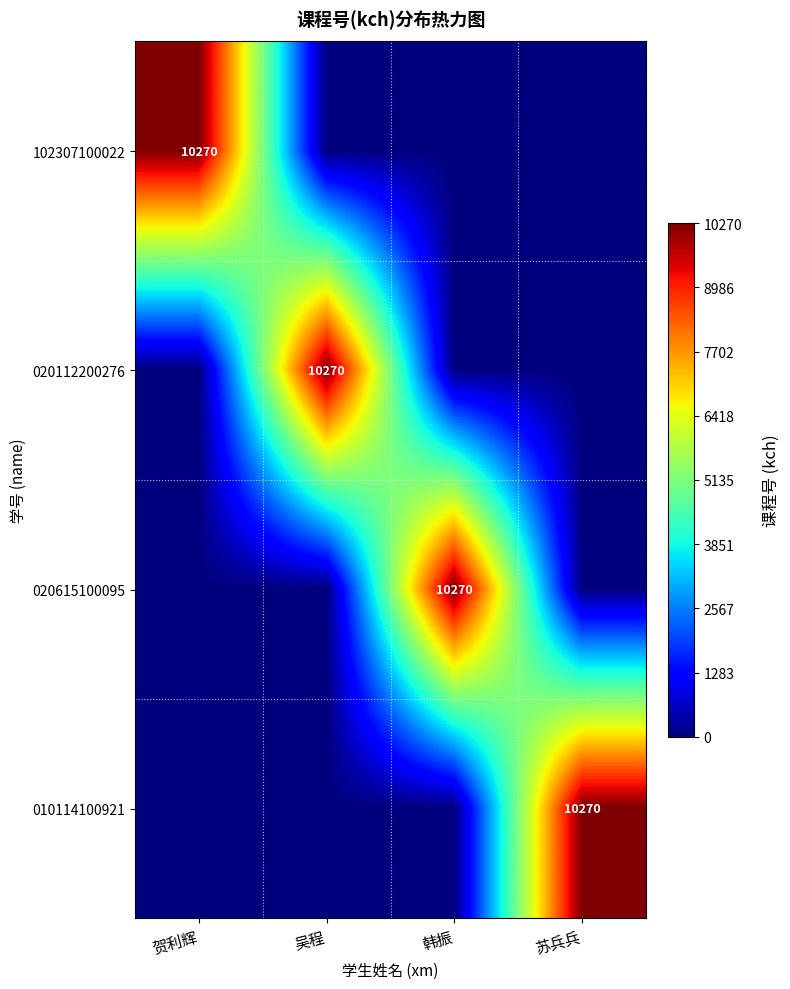

The 020615100095 series shows 10270 at 韩振. True or false?

True